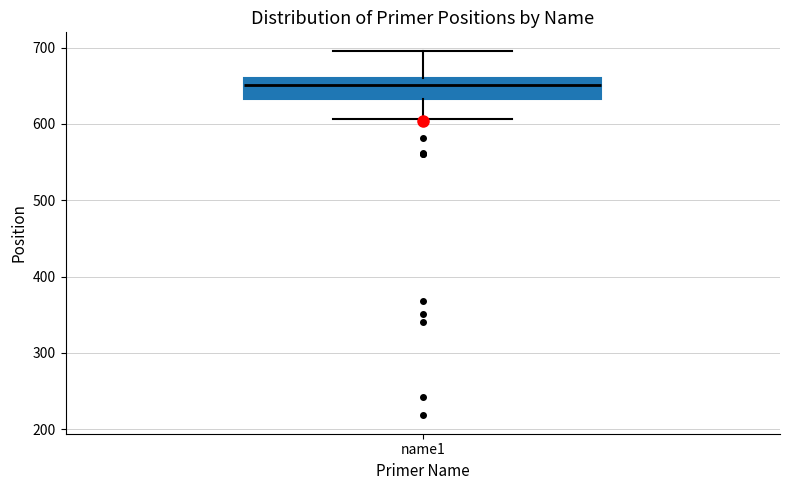

Transcribe this box plot: give where the median line is, the range the box spans, and where the two whiskers end, as read against the y-axis. The values are not printed on the chart, so give them approximately, as read against the axis.

median 650, box 630 to 660, whiskers 610 to 700